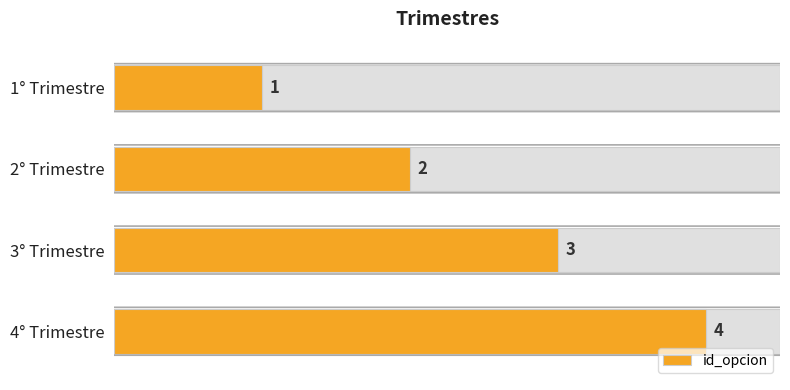

Reading left to right, extract all data points from this chart.

1	2	3	4